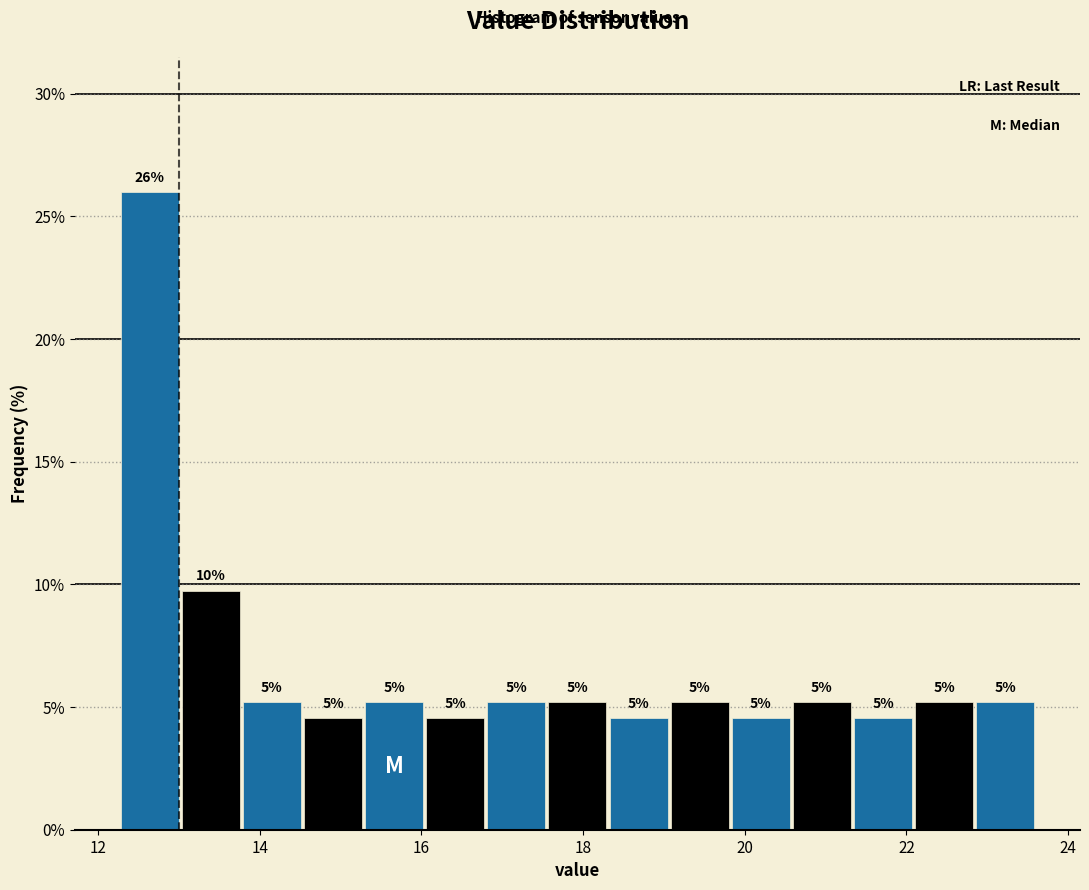

Read against the x-axis, roughly where is the centre of the tallest bar?

12.6